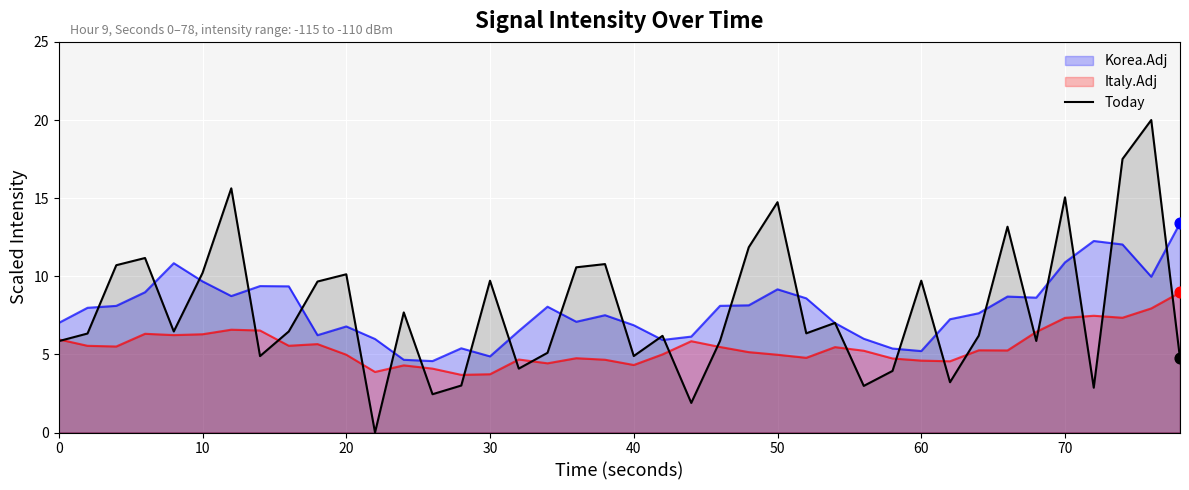

Which series has the widest spread of values?

Today